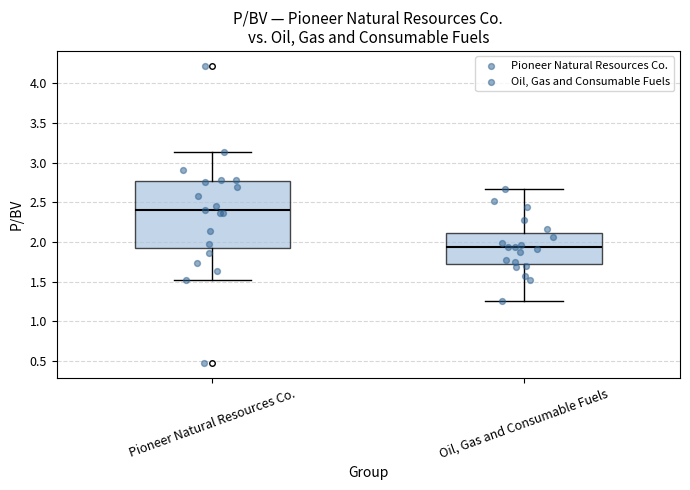

Reading left to right, transcribe this box plot: for each box, give where its median line is, the range the box spans, and where its two whiskers end, as read against the y-axis. The values are not printed on the chart, so give them approximately, as read against the axis.

Pioneer Natural Resources Co.: median 2.40, box 1.90 to 2.75, whiskers 1.50 to 3.15
Oil, Gas and Consumable Fuels: median 1.95, box 1.75 to 2.10, whiskers 1.25 to 2.65